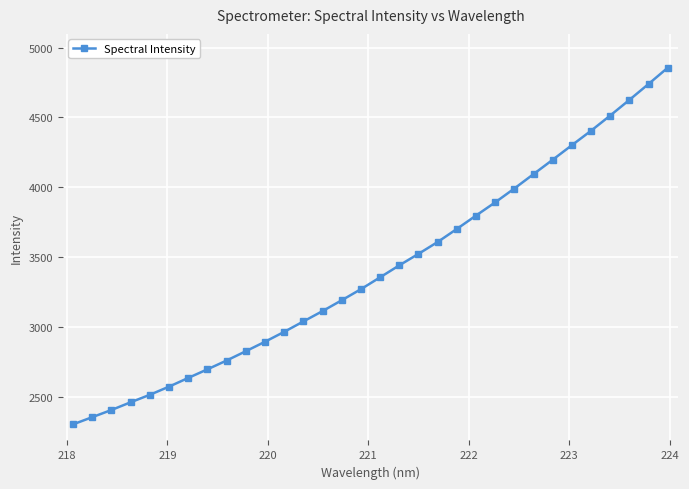

What is the maximum value shown in the chart?

4855.3